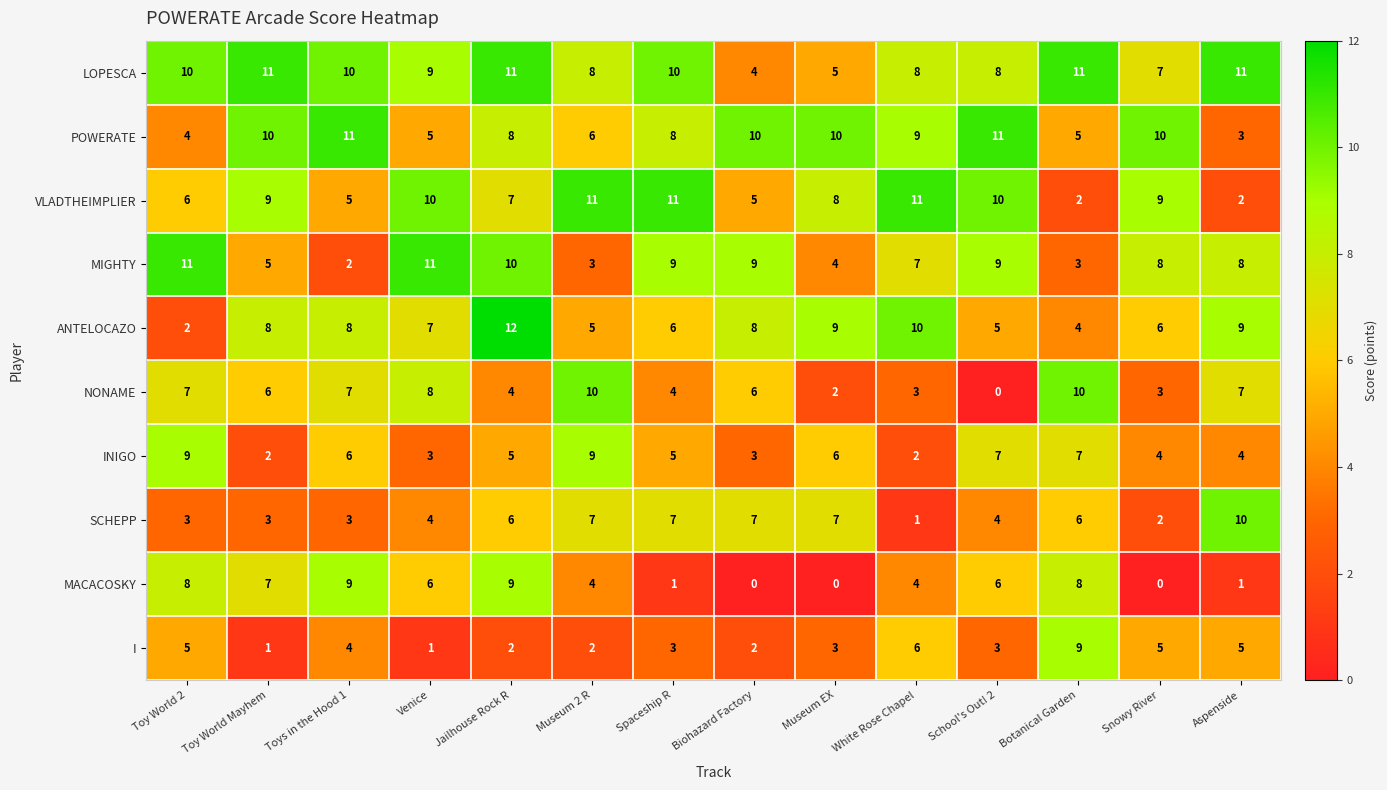

At which category is the sum across all series the highest?

Jailhouse Rock R